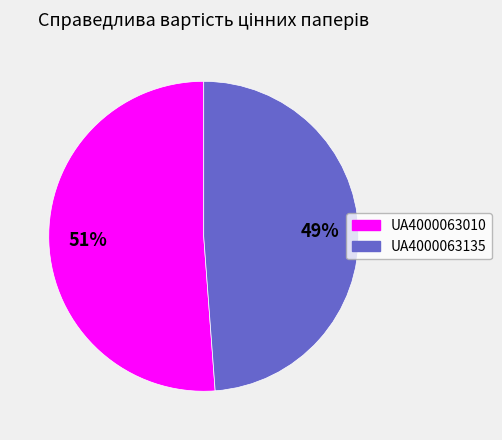

True or false: UA4000063010 accounts for 51% of the total.

True